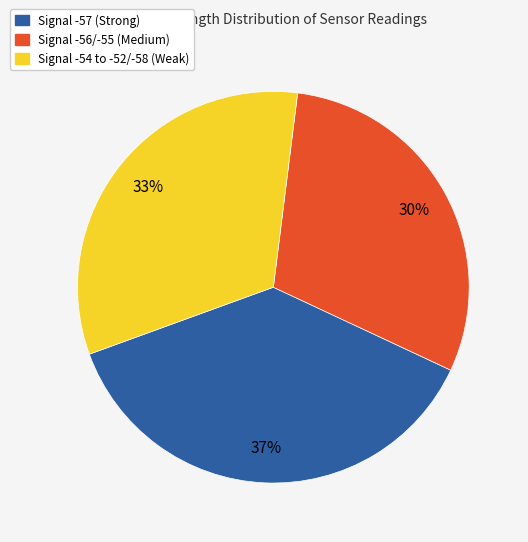

Is there a majority slice in this chart?

No